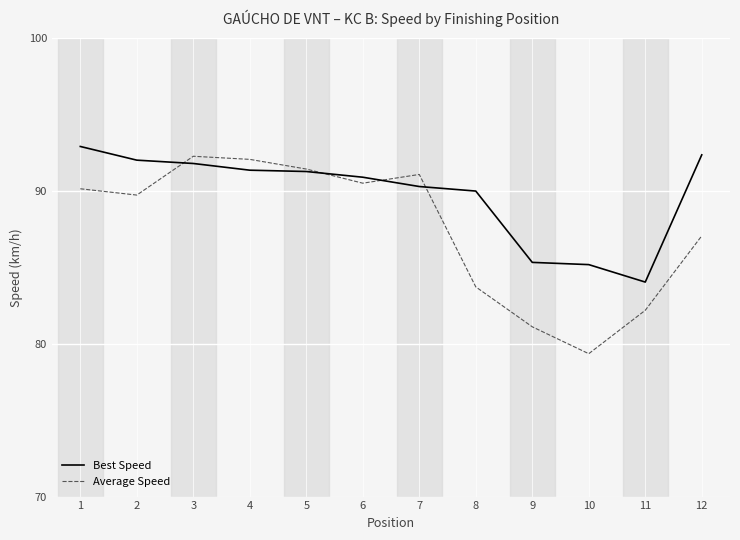

Which series has the largest total across all categories?

Best Speed